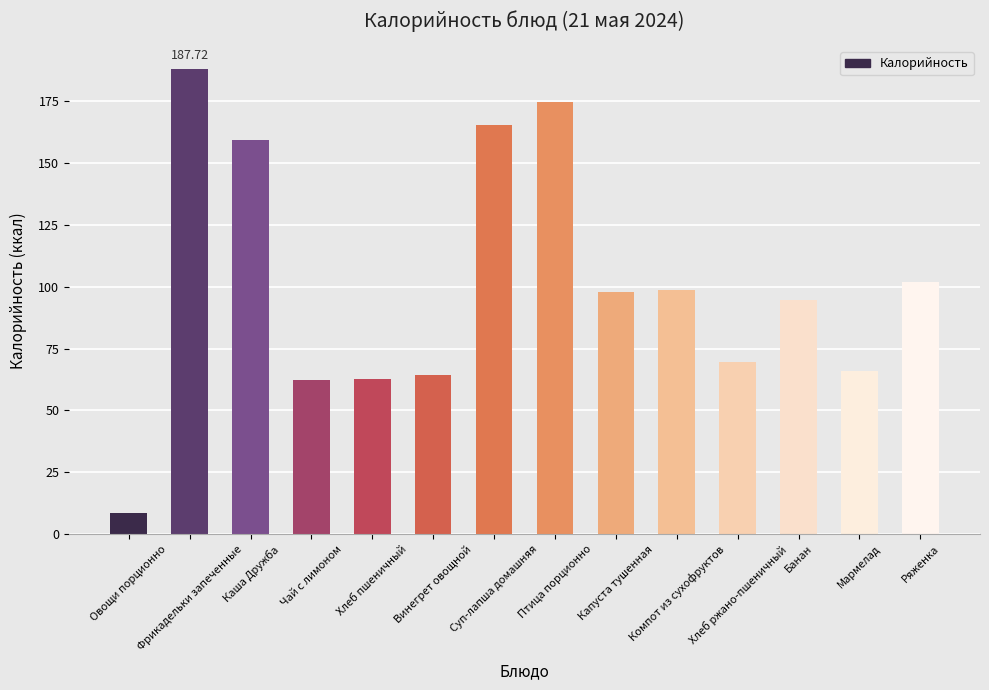

What is the label of the 4th bar from the right?

Хлеб ржано-пшеничный